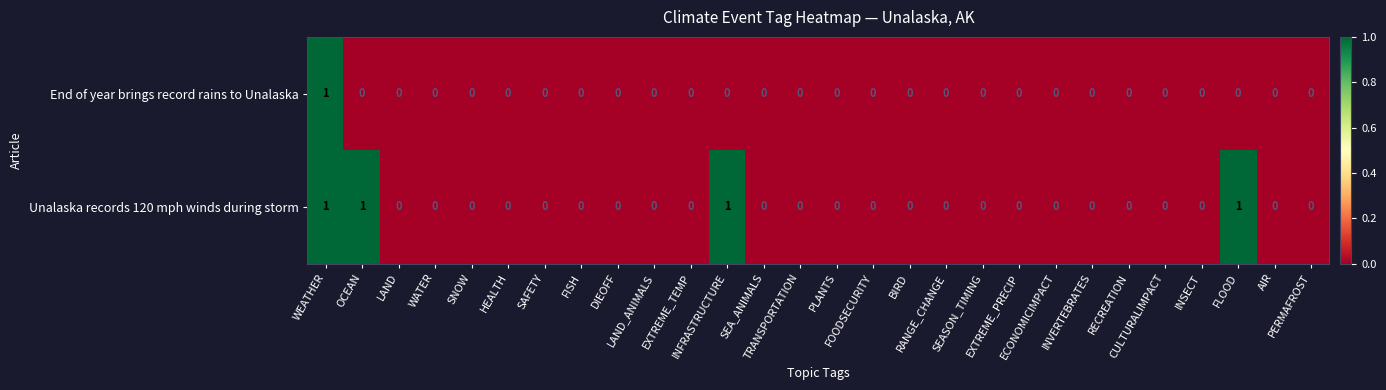

At which category is the sum across all series the highest?

WEATHER